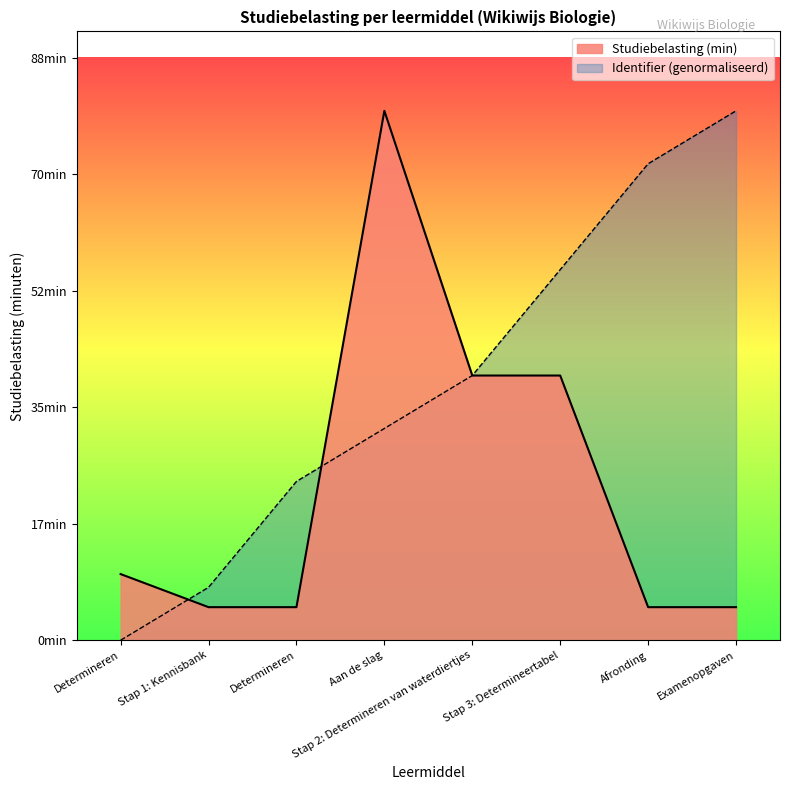

Which label corresponds to the largest value in the chart?

2017-05-19